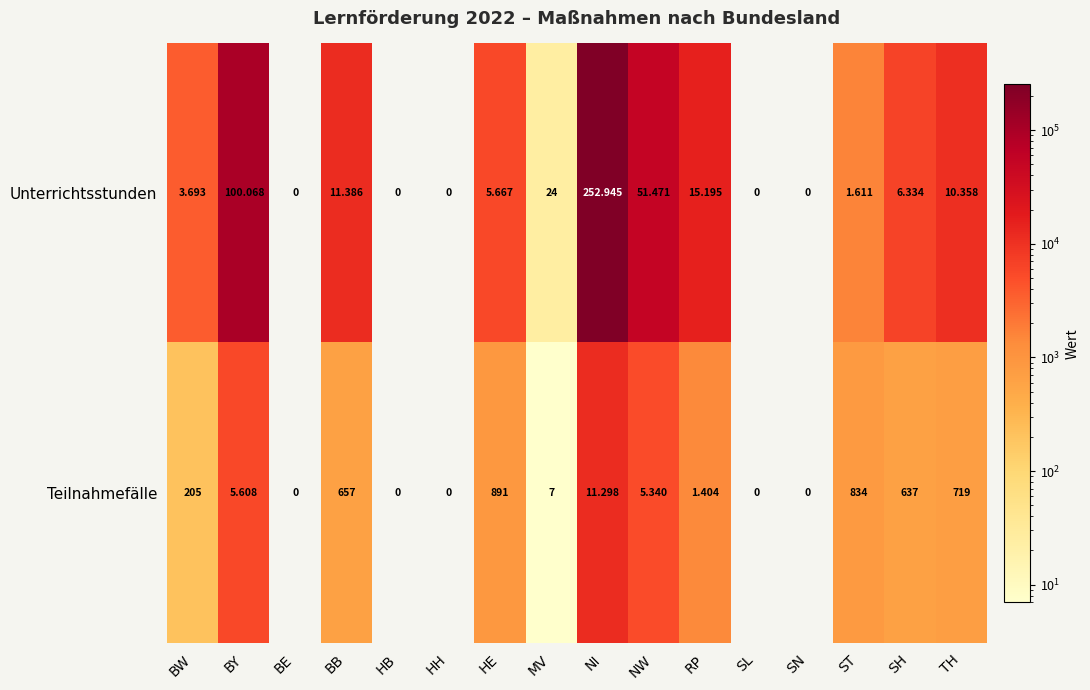

Which series has the largest total across all categories?

Unterrichtsstunden